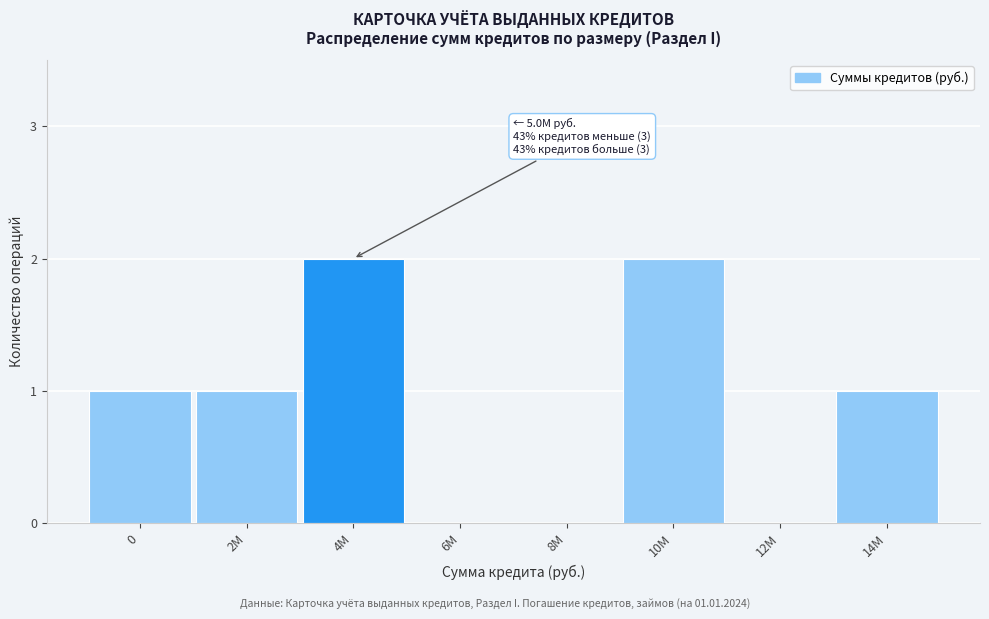

Reading left to right, transcribe all the data shown in this chart.

0=1	2М=1	4М=2	6М=0	8М=0	10М=2	12М=0	14М=1